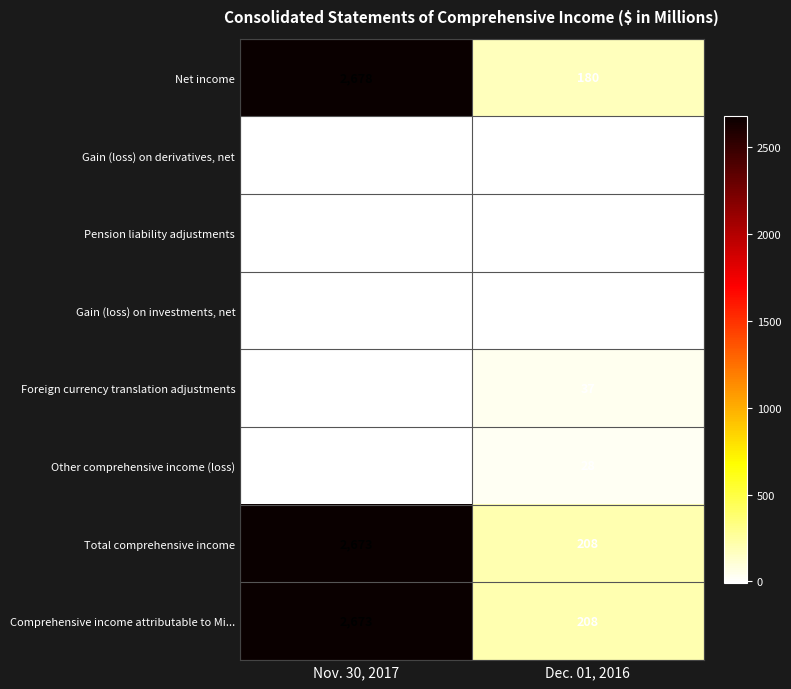

What is the difference between the highest and lowest values at Dec. 01, 2016?

215